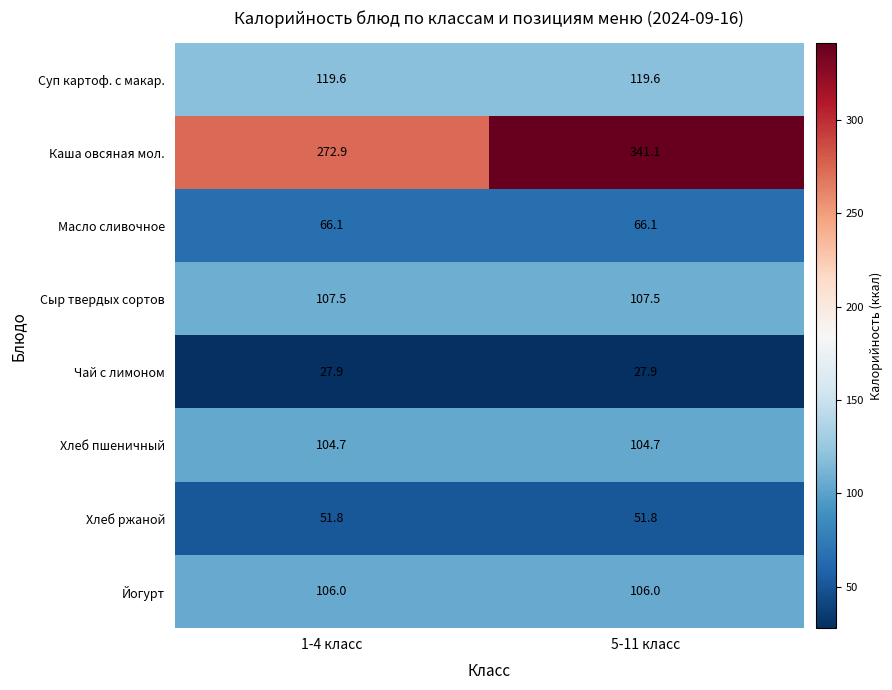

Rank the series at 5-11 класс from lowest to highest value.

Чай с лимоном, Хлеб ржаной, Масло сливочное, Хлеб пшеничный, Йогурт, Сыр твердых сортов, Суп картоф. с макар., Каша овсяная мол.